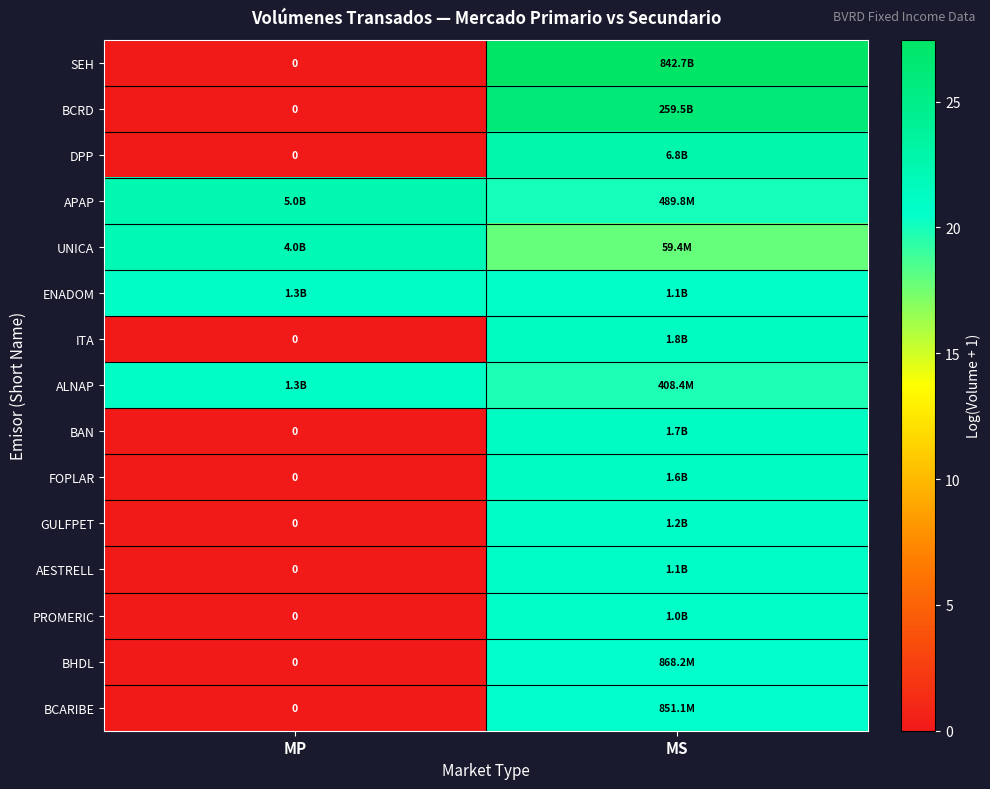

True or false: AESTRELL has a value of 0.0 at MP.

True